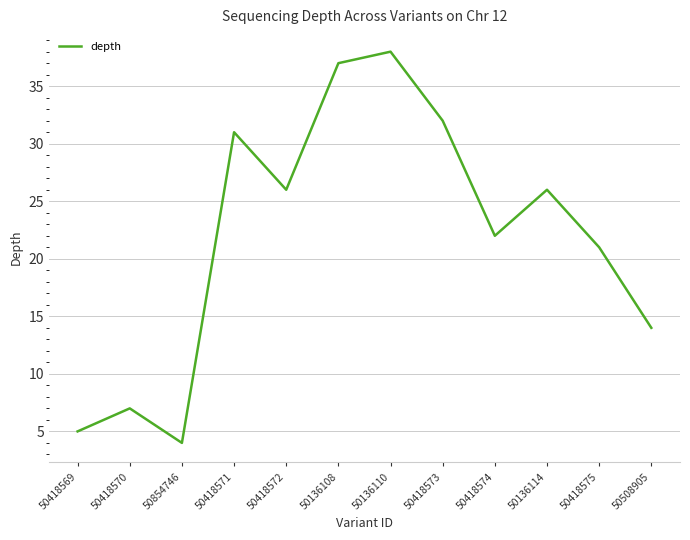

What is the change in value from 50854746 to 50418573?

+28